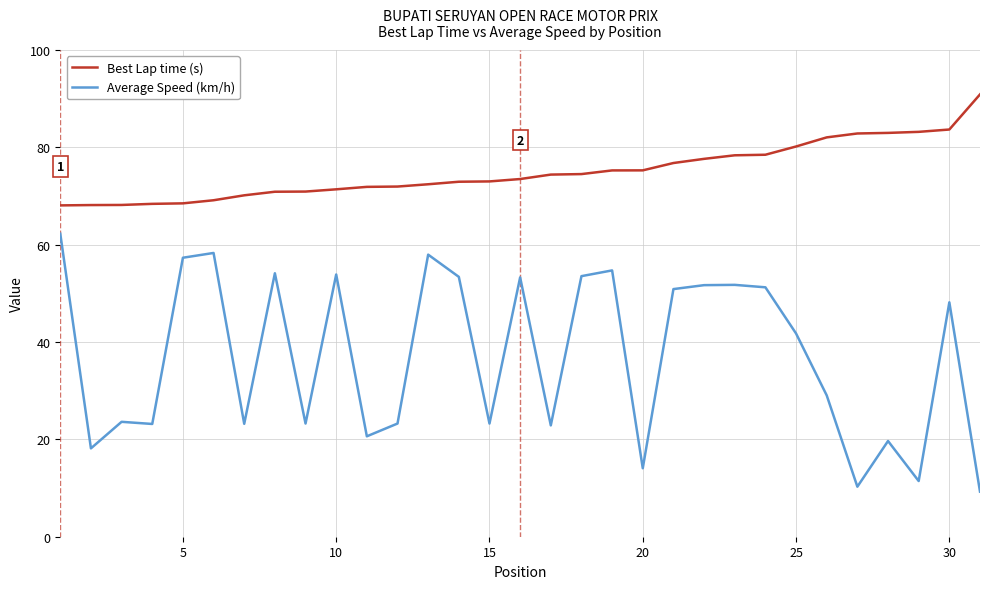

Which series has the largest total across all categories?

Best Lap time (s)